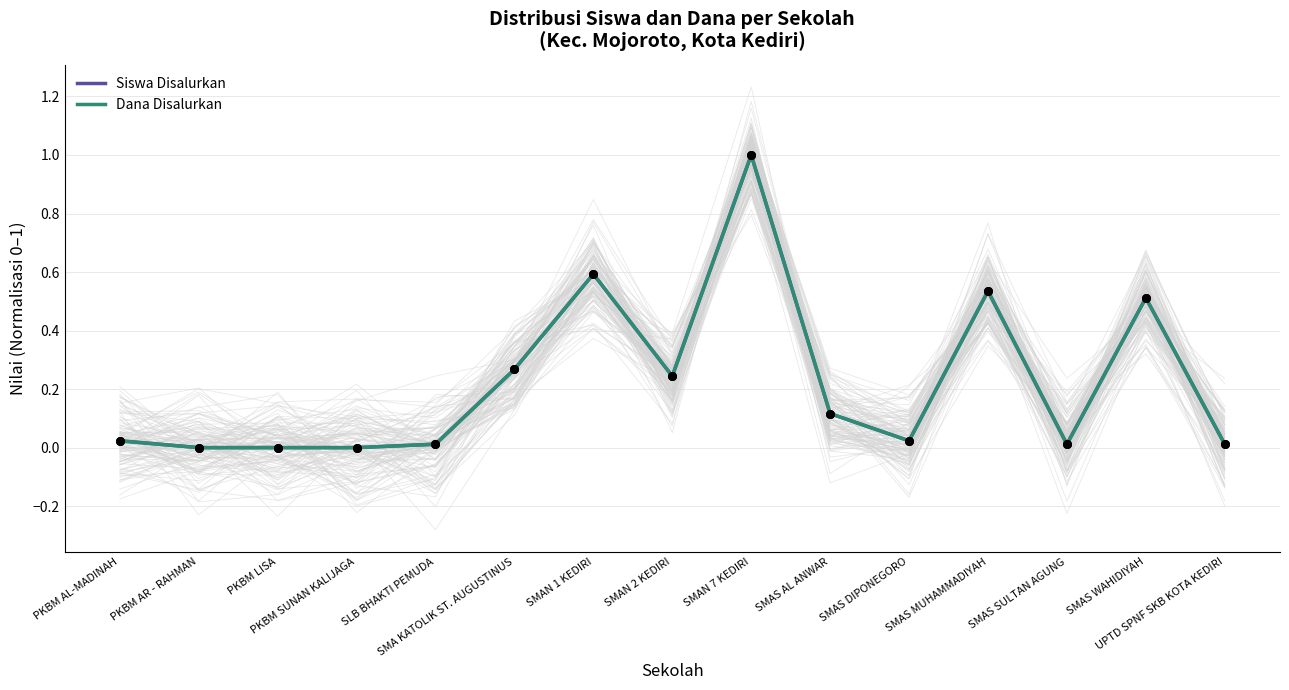

Is the value of Dana Disalurkan at SMAN 7 KEDIRI greater than the value of Siswa Disalurkan at SMAS SULTAN AGUNG?

Yes